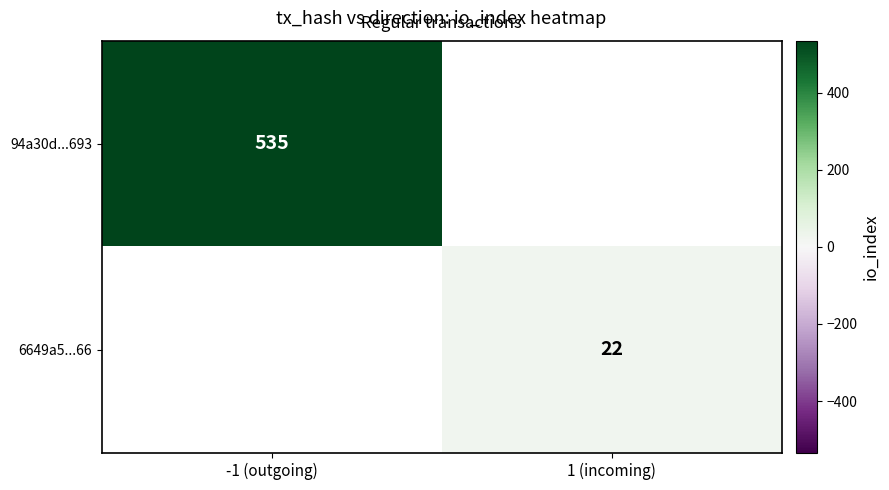

True or false: 94a30d...693 has a value of 154 at -1 (outgoing).

False